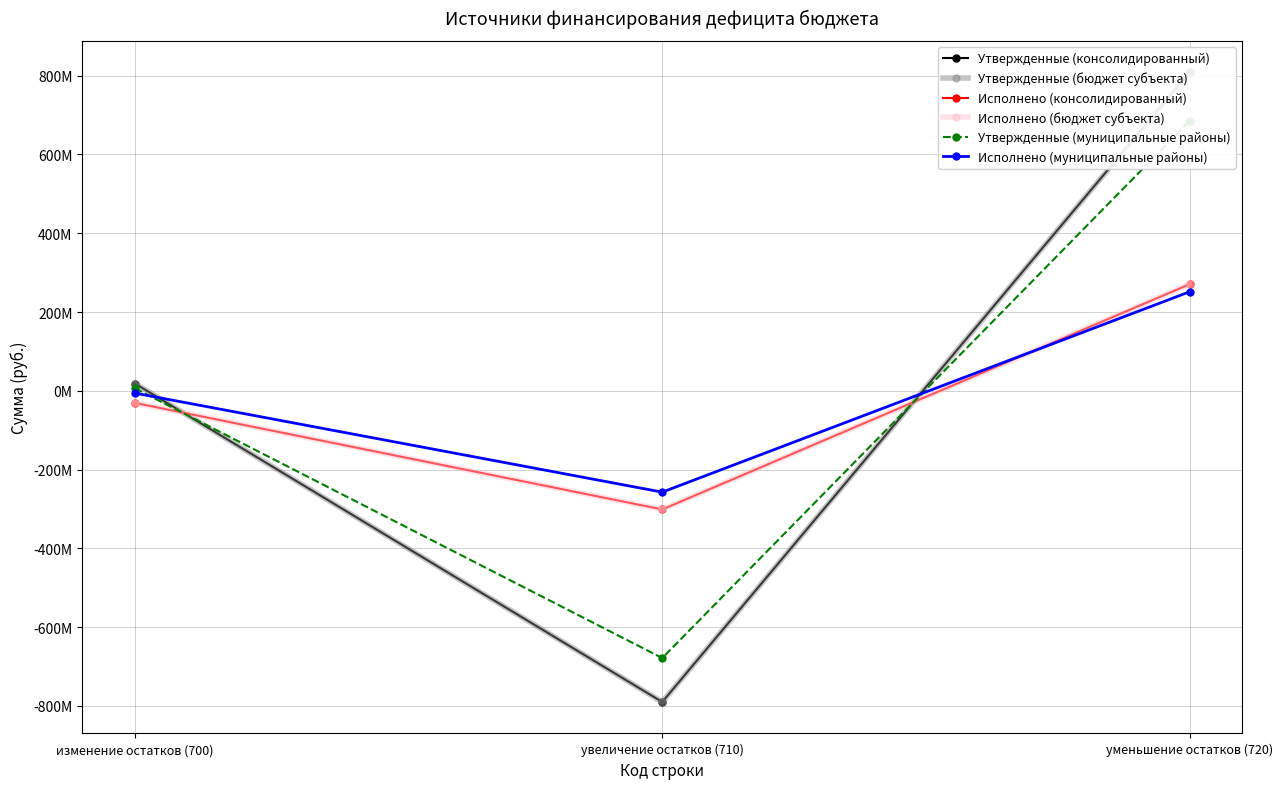

List the labels in order of Исполнено (бюджет субъекта) value, smallest first.

увеличение остатков (710), изменение остатков (700), уменьшение остатков (720)